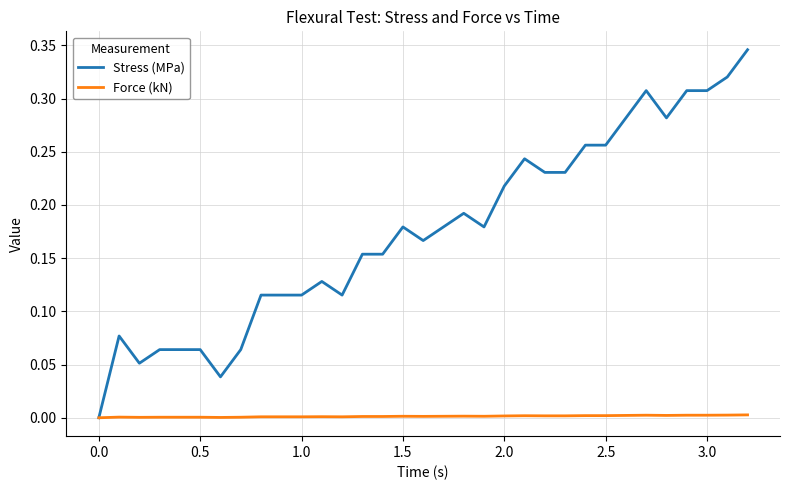

Which series has the largest total across all categories?

Stress (MPa)